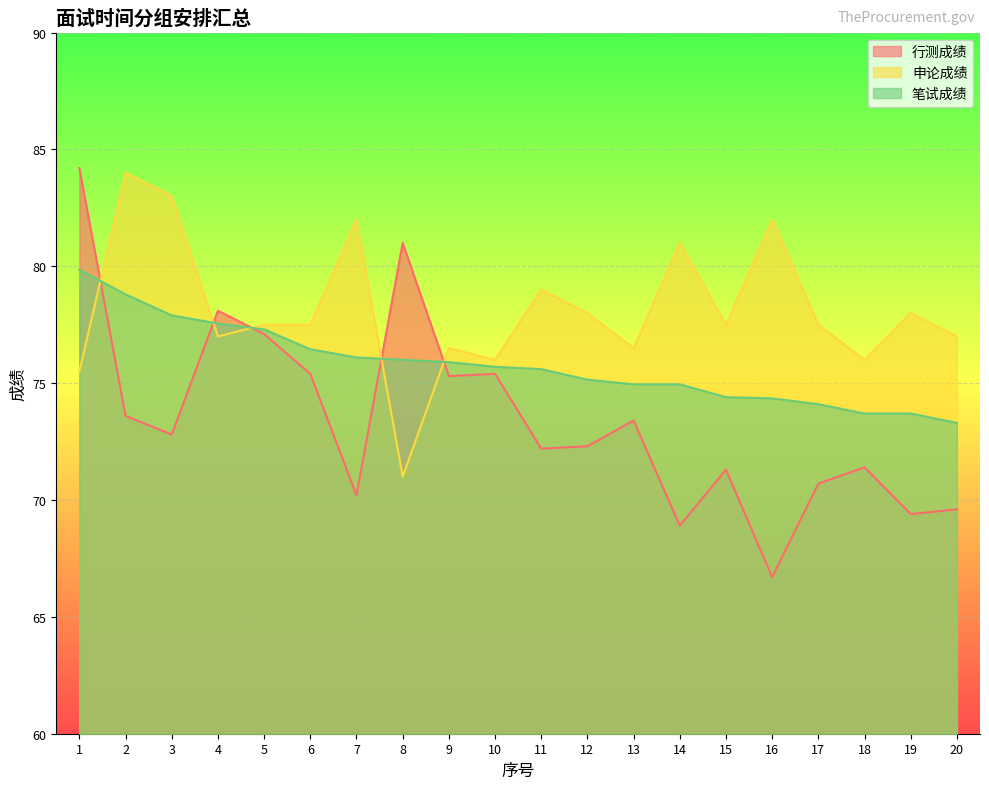

At which category does 行测成绩 reach its first local valley?

3